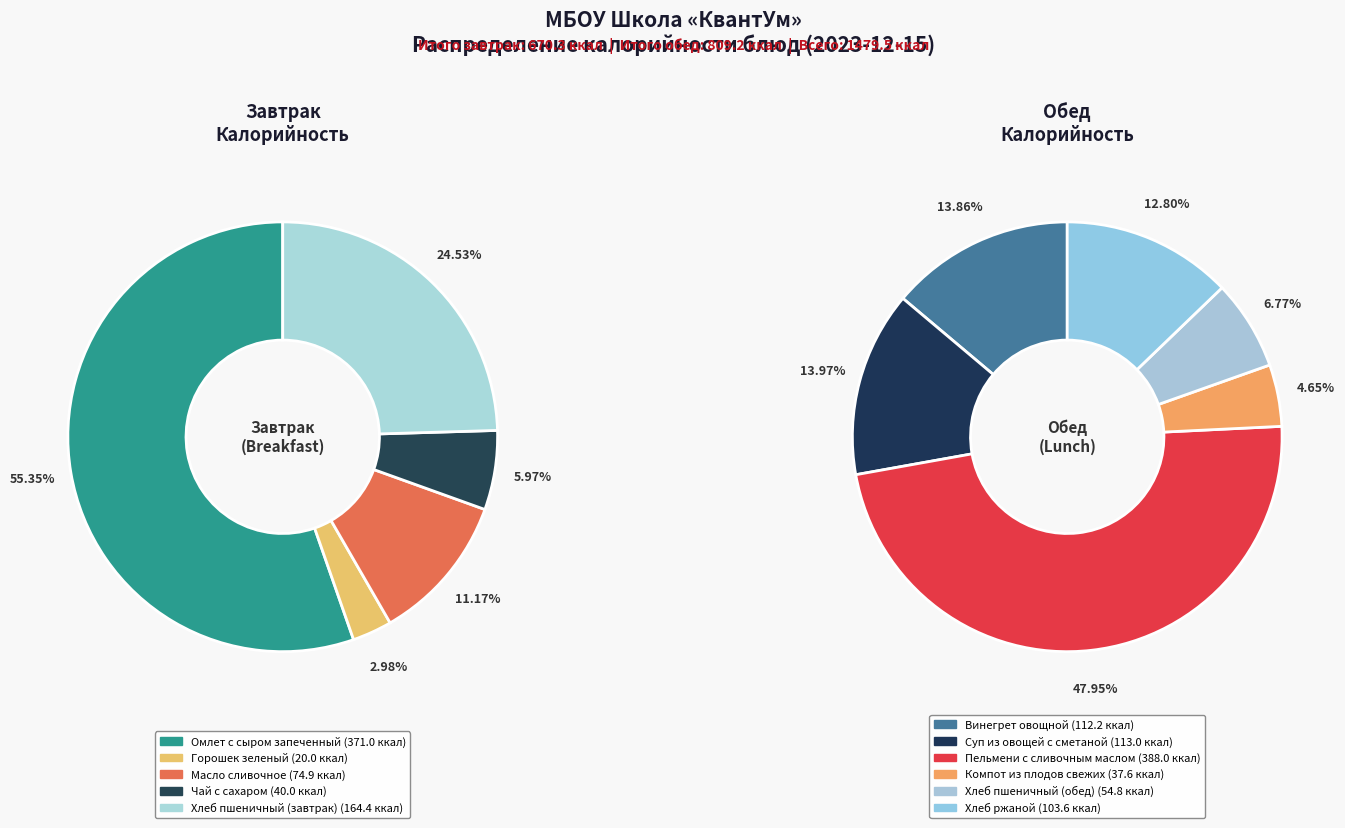

Does Хлеб ржаной represent more than half of the total?

No